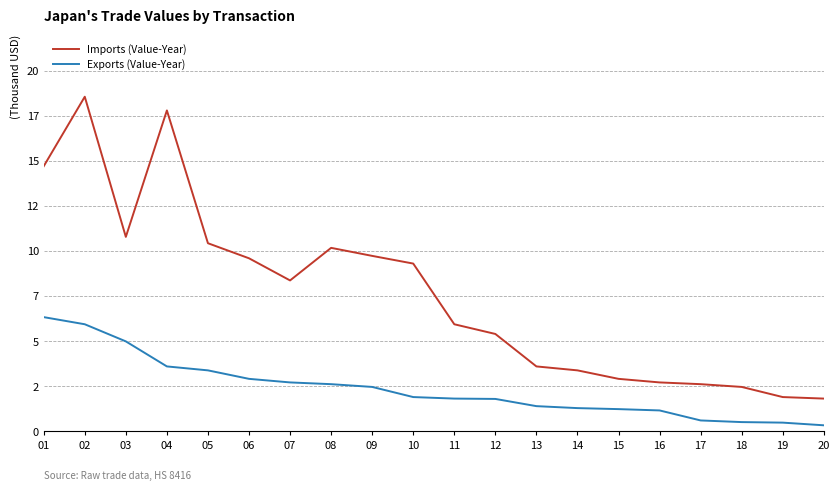

Does the chart display data point markers on the line(s)?

No